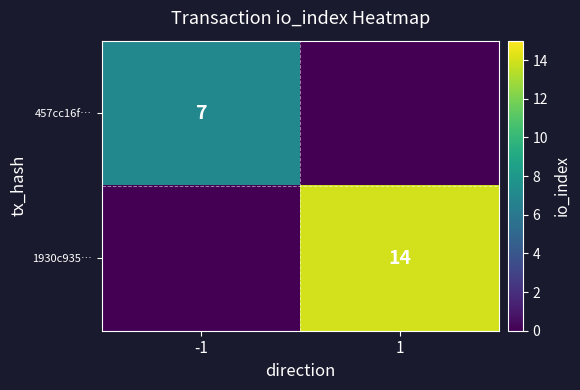

The 1930c935… series shows 14 at 1. True or false?

True